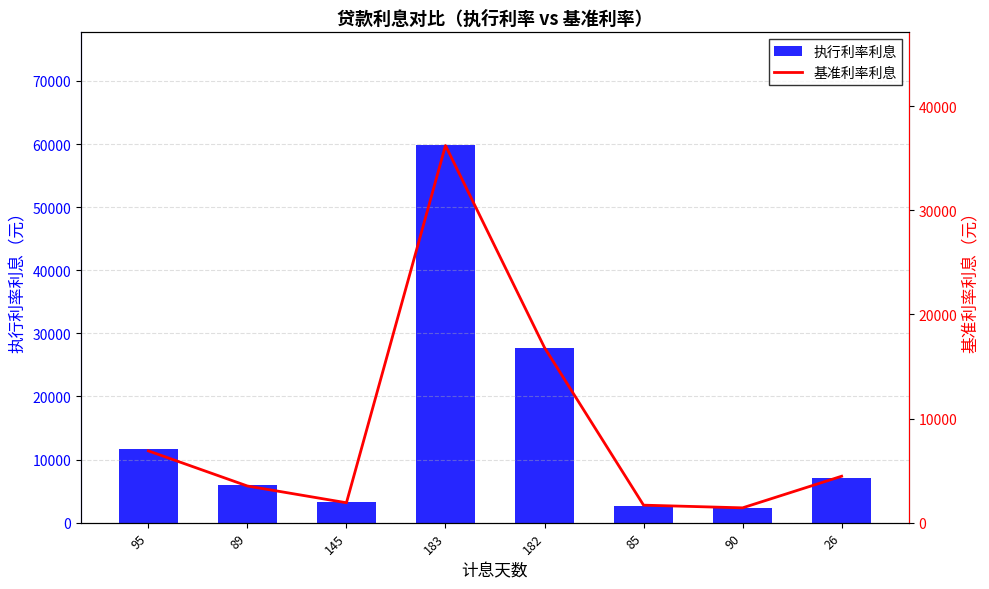

The value of 基准利率利息 at 95 is 1830.1. True or false?

False